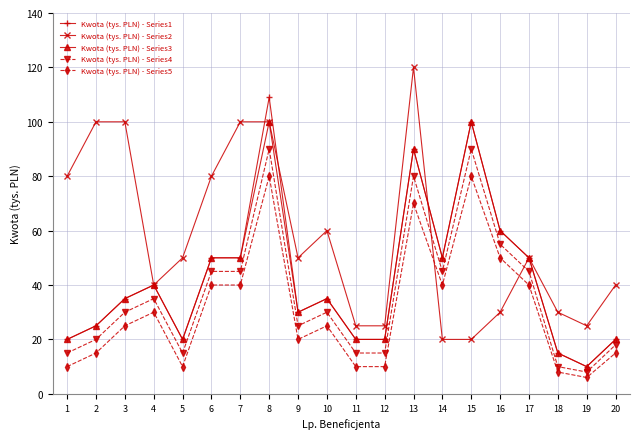

What is the sum of the Kwota (tys. PLN) - Series2 values at 11 and 4?

65